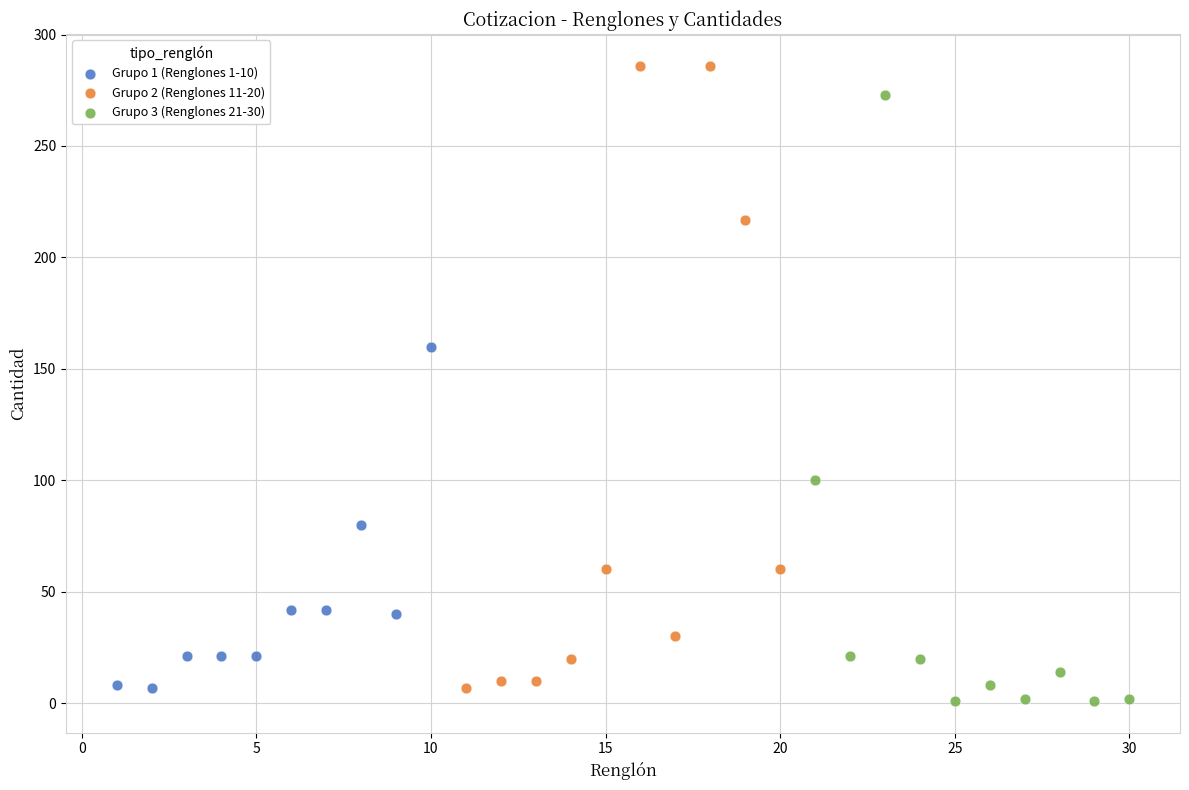

Which series contains the highest Y value?

Grupo 2 (Renglones 11-20)